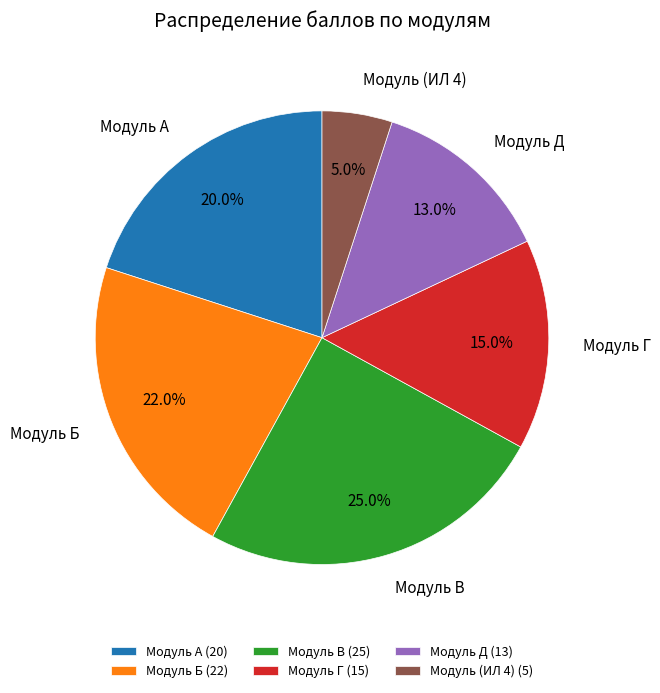

Combined, what portion of the pie is Модуль Г and Модуль А?

35.0%